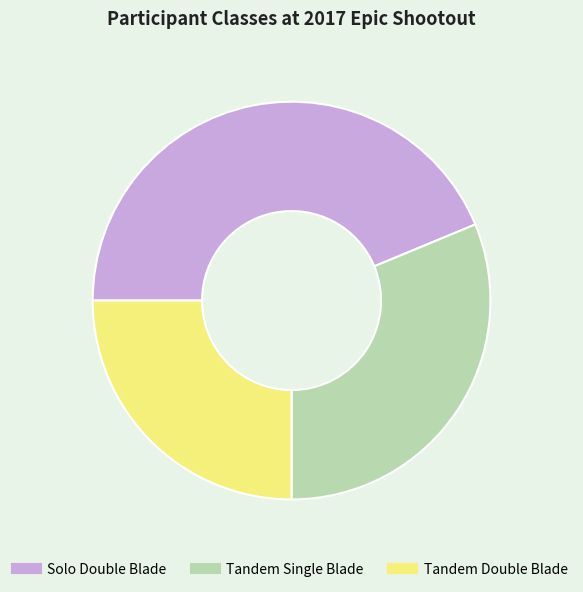

Which has a higher value, Solo Double Blade or Tandem Double Blade?

Solo Double Blade